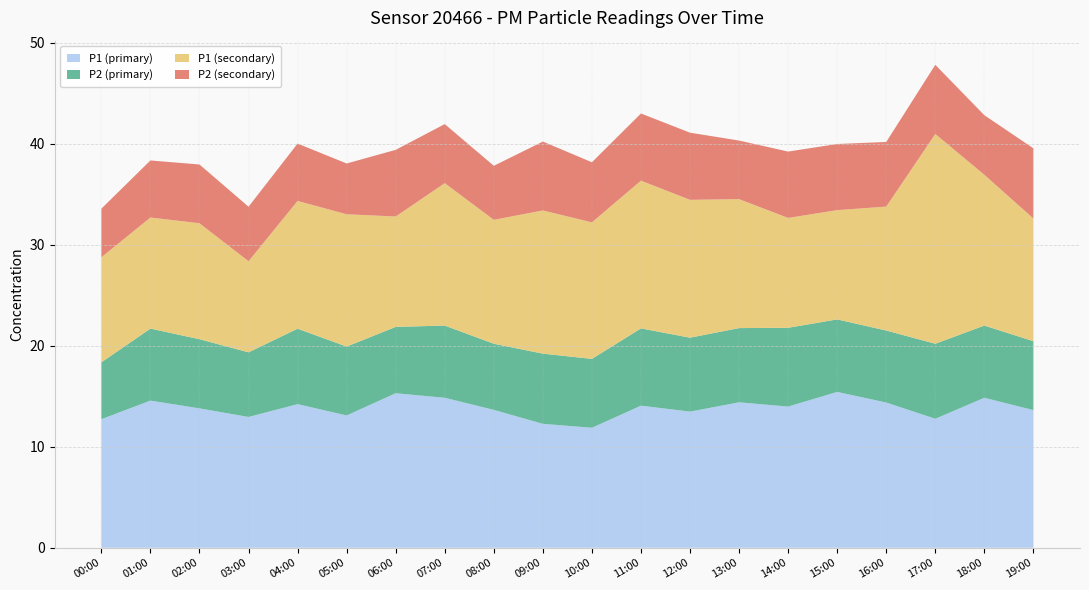

Reading left to right, what are all the values shown in this chart?

P1: 12.7	14.6	13.8	12.9	14.2	13.1	15.3	14.8	13.7	12.3	11.9	14.1	13.5	14.4	14.0	15.4	14.4	12.8	14.8	13.6
P2: 5.6	7.1	6.8	6.4	7.5	6.8	6.6	7.2	6.5	7.0	6.8	7.7	7.3	7.3	7.8	7.2	7.1	7.4	7.2	6.8
P1_2: 10.4	11.0	11.5	9.0	12.7	13.1	10.9	14.1	12.3	14.2	13.5	14.6	13.7	12.8	10.9	10.8	12.3	20.8	14.9	12.2
P2_2: 4.8	5.7	5.8	5.4	5.7	5.0	6.6	5.8	5.3	6.8	6.0	6.7	6.7	5.8	6.6	6.5	6.4	6.8	5.9	7.0